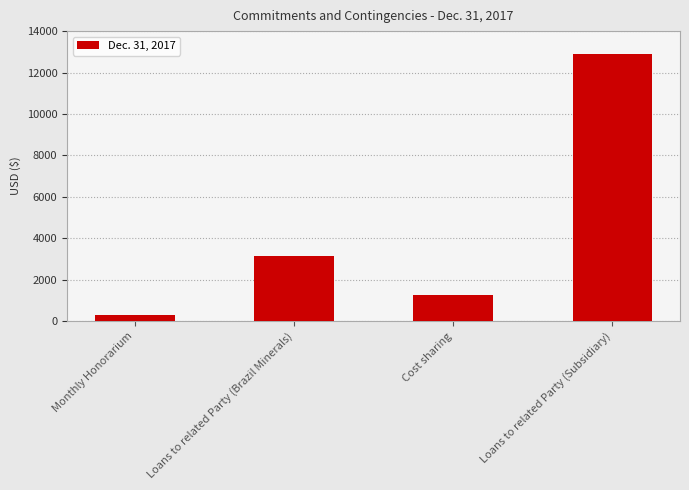

Read the value at Cost sharing, to the nearest 50.

1250